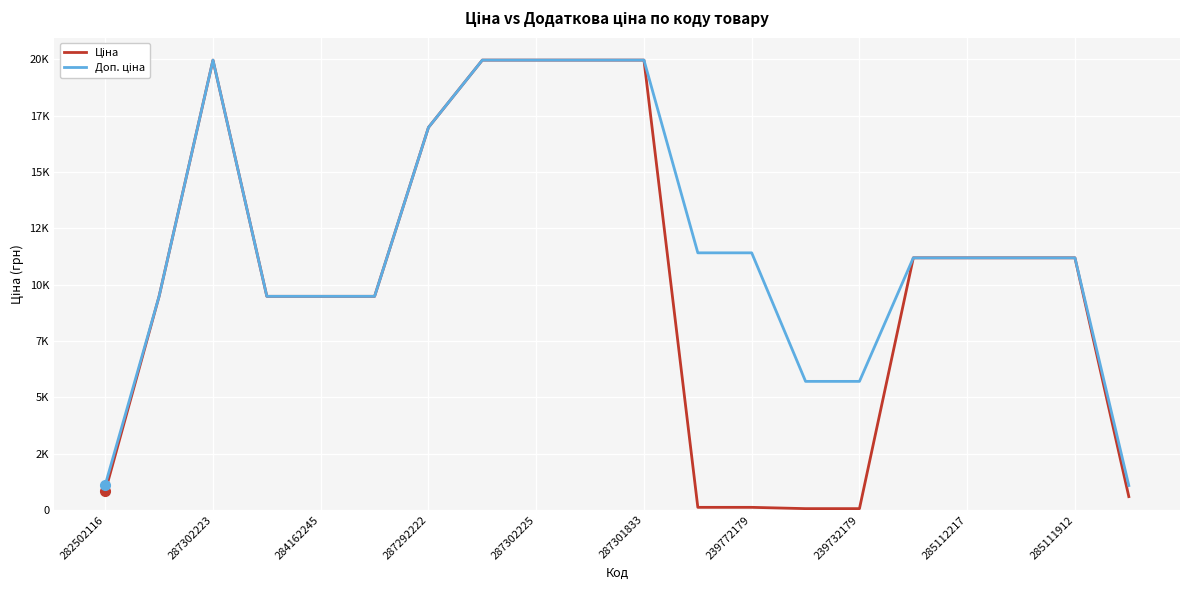

List the series in order of their overall mean, lowest first.

Ціна, Доп. ціна